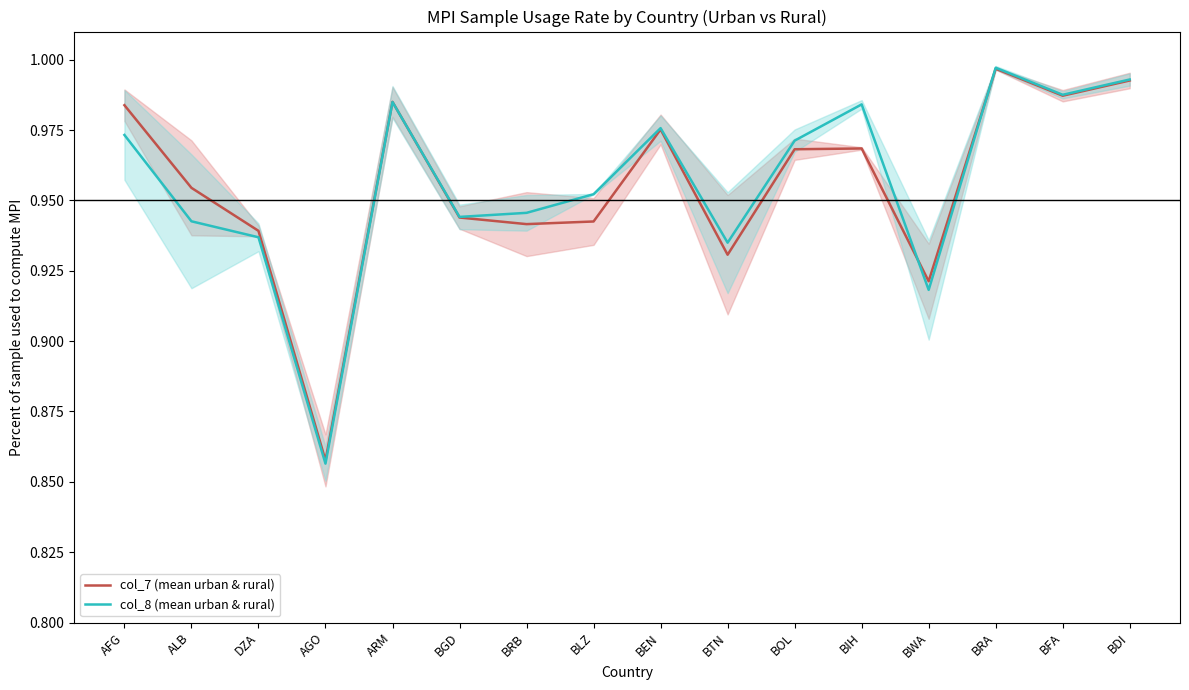

Reading left to right, what are all the values shown in this chart?

col_7 (mean urban & rural): AFG=1.0	ALB=1.0	DZA=0.9	AGO=0.9	ARM=1.0	BGD=0.9	BRB=0.9	BLZ=0.9	BEN=1.0	BTN=0.9	BOL=1.0	BIH=1.0	BWA=0.9	BRA=1.0	BFA=1.0	BDI=1.0
col_8 (mean urban & rural): AFG=1.0	ALB=0.9	DZA=0.9	AGO=0.9	ARM=1.0	BGD=0.9	BRB=0.9	BLZ=1.0	BEN=1.0	BTN=0.9	BOL=1.0	BIH=1.0	BWA=0.9	BRA=1.0	BFA=1.0	BDI=1.0